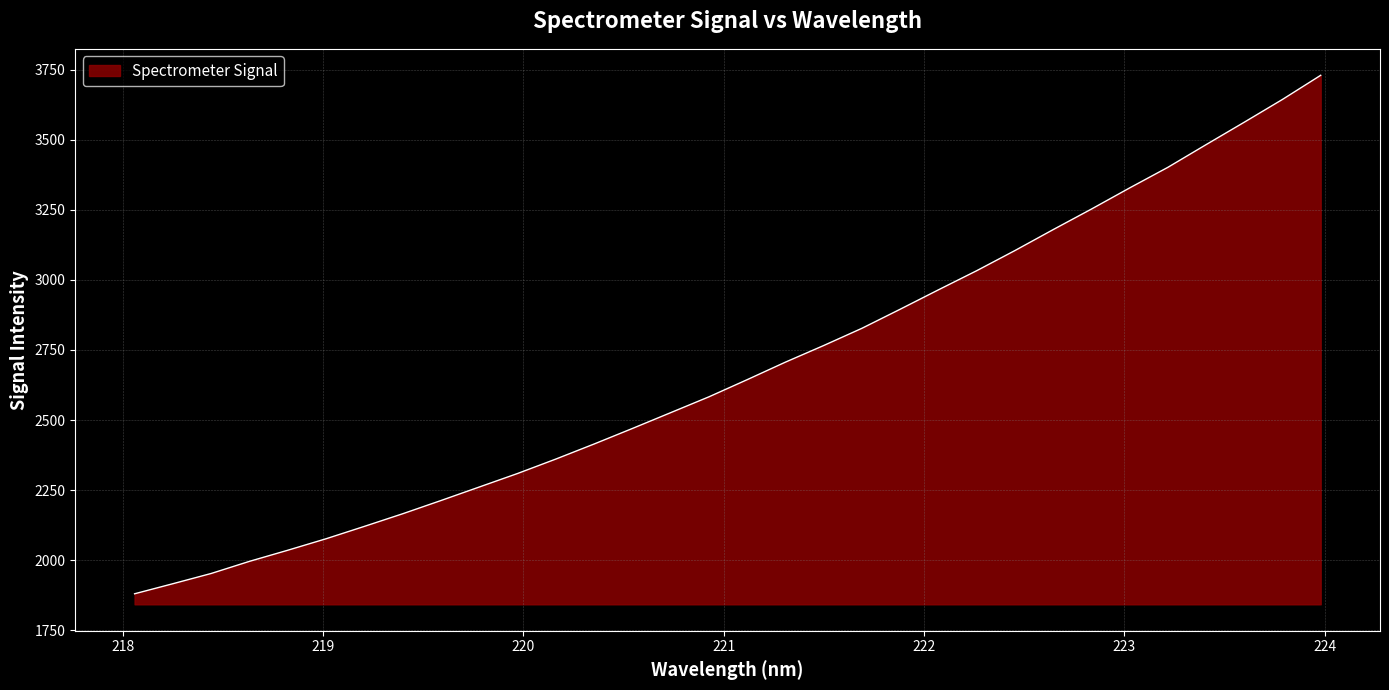

What is the difference between the maximum and minimum values?

1850.0